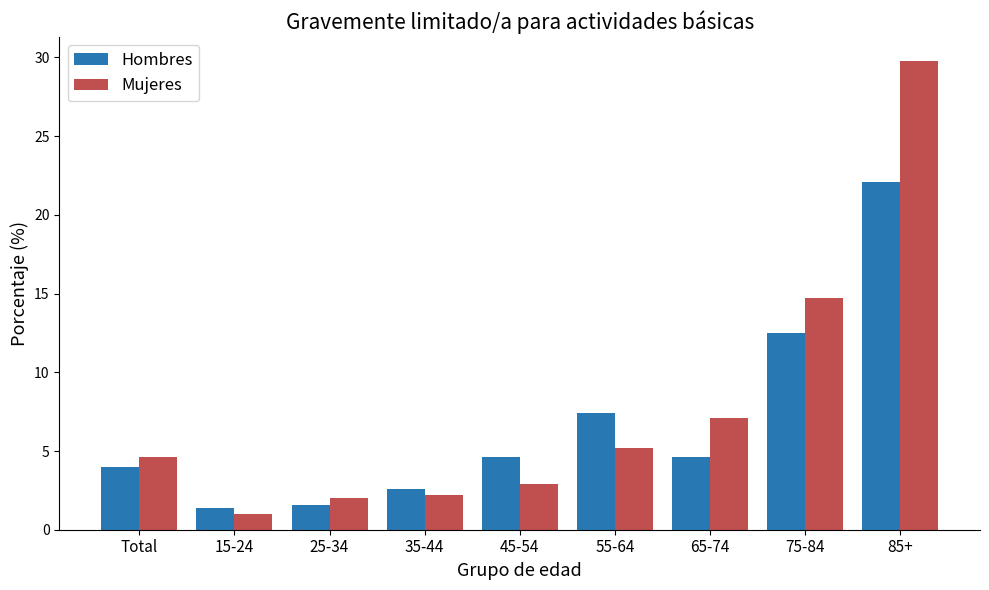

Where is Mujeres nearest to the value 15?

75-84